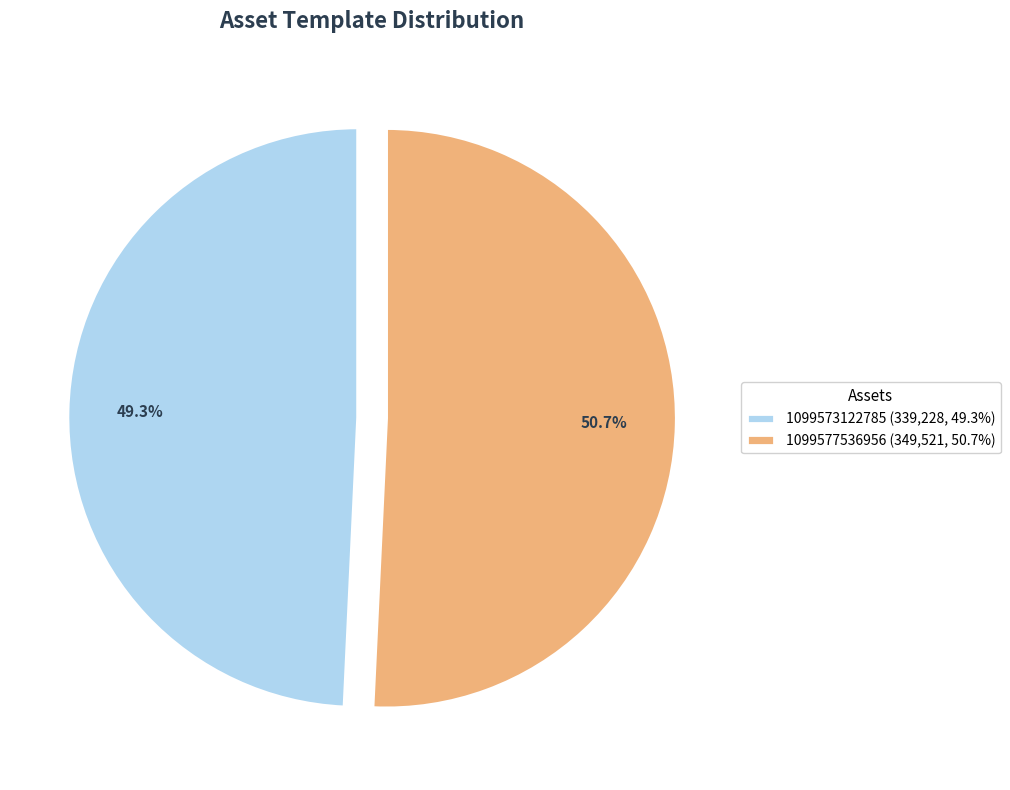

Count the number of slices in the pie.

2